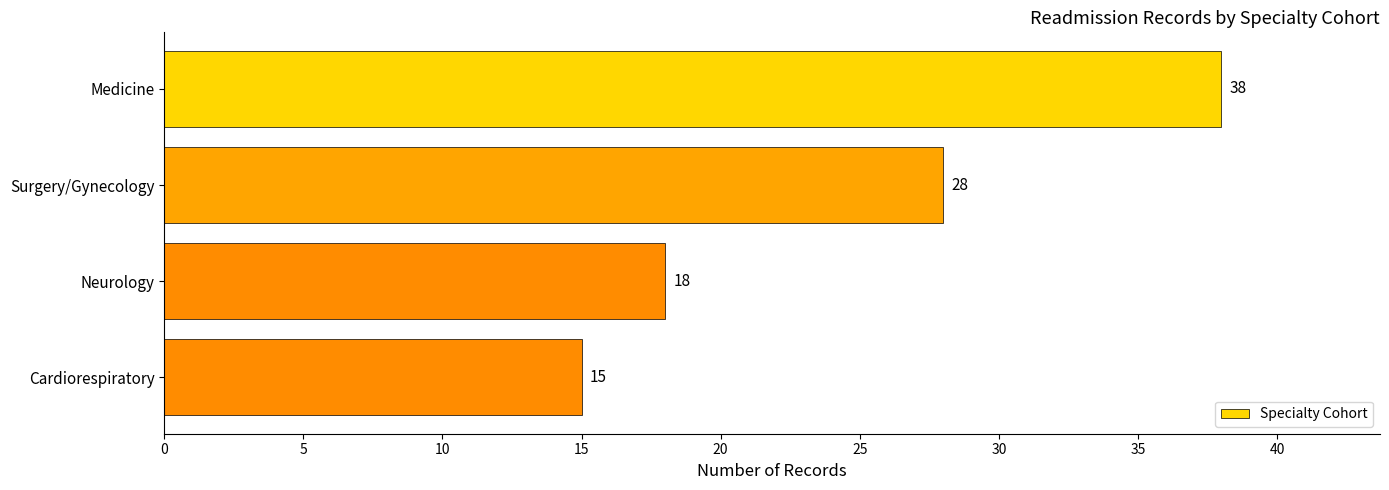

Count the values in the range 18 to 38.

3